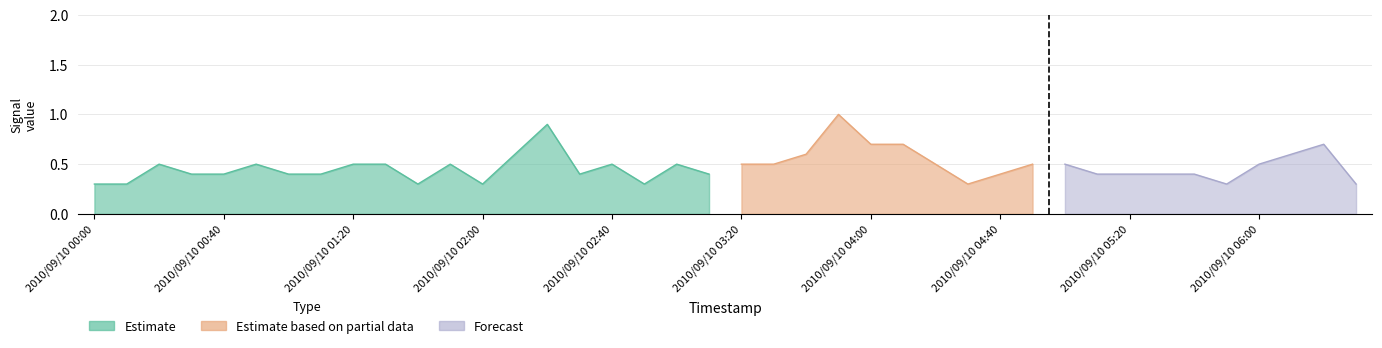

After their last crossing, which series has the higher values: Forecast or Estimate based on partial data?

Forecast